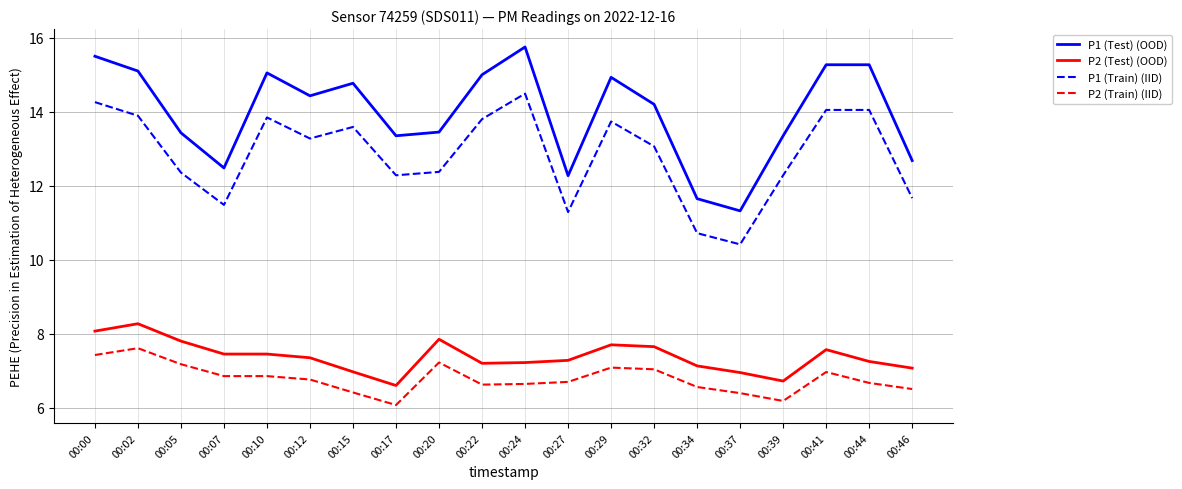

What is the smallest value displayed?

6.1